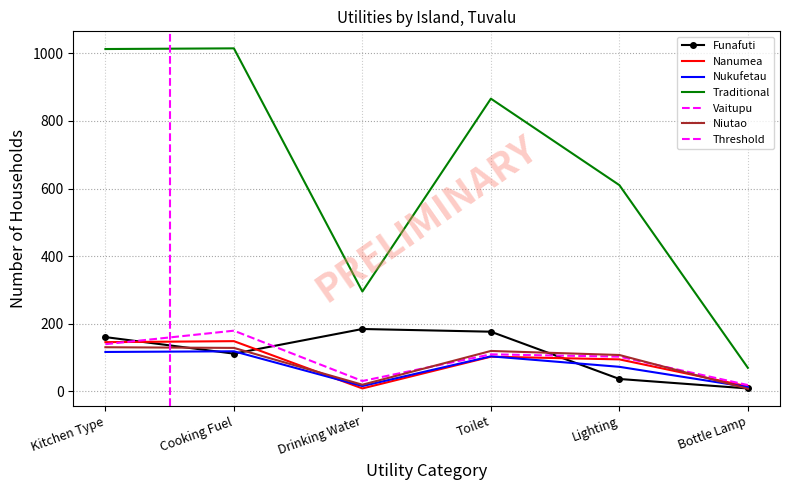

Which series has the widest spread of values?

Traditional